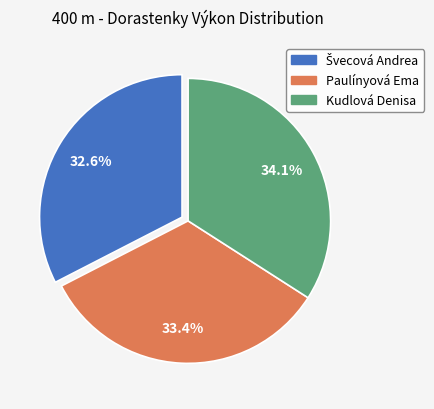

Which slice is the largest?

Kudlová Denisa